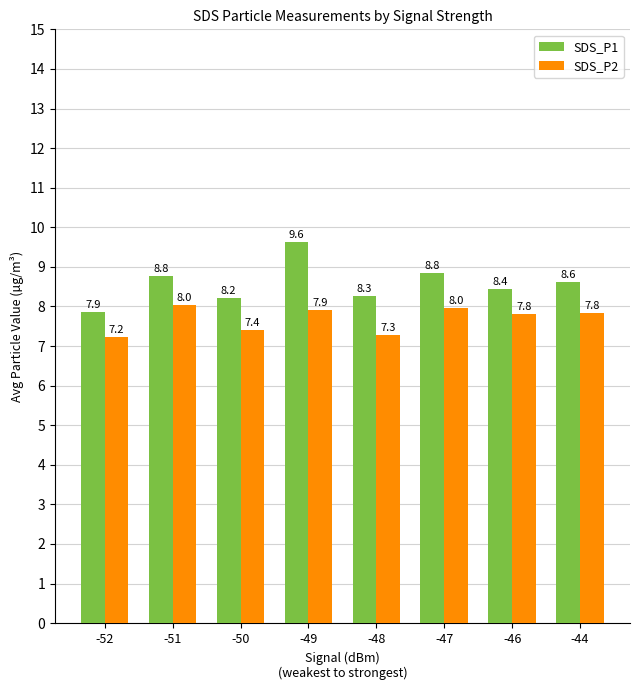

Rank the series at -47 from lowest to highest value.

SDS_P2, SDS_P1